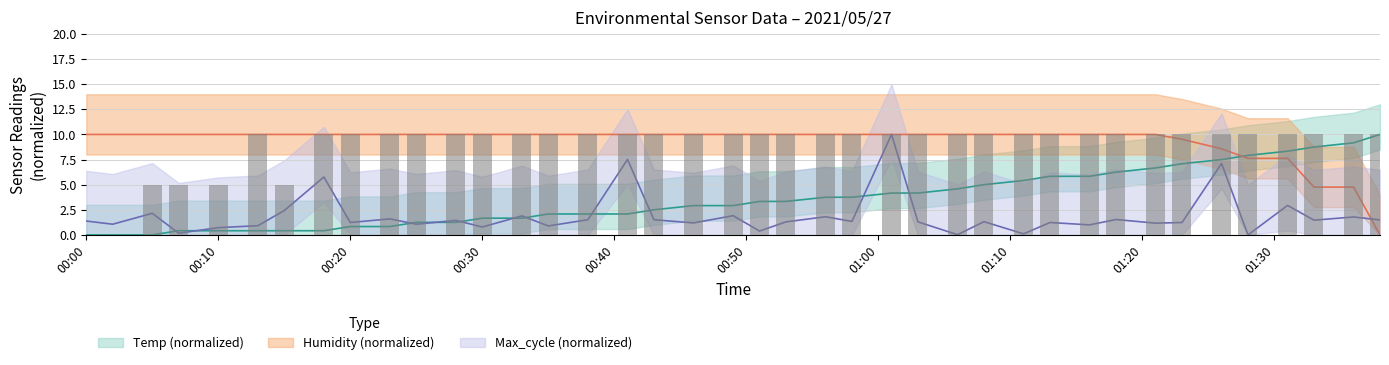

Is the value of Temp at 22 greater than the value of Humidity at 25?

No